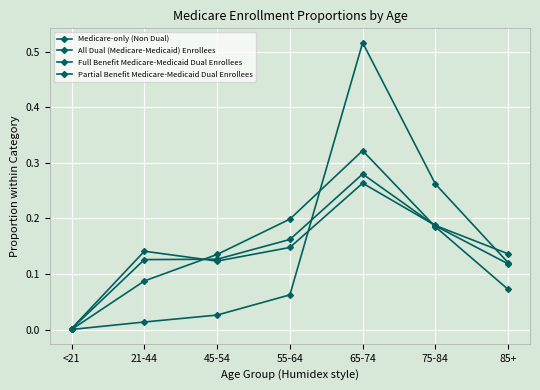

Which category has the highest value across all series?

65-74